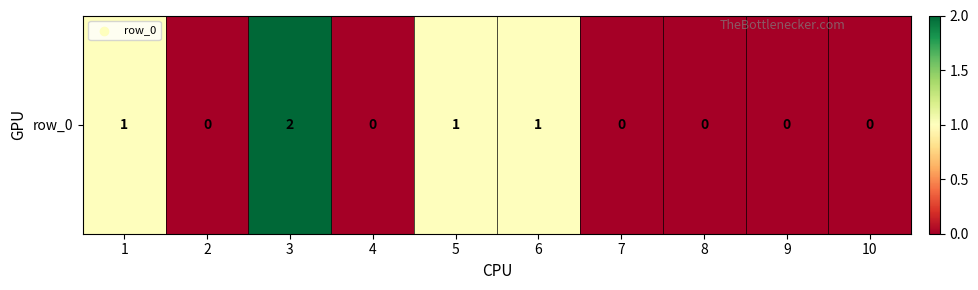

How many data points does each series have?

10